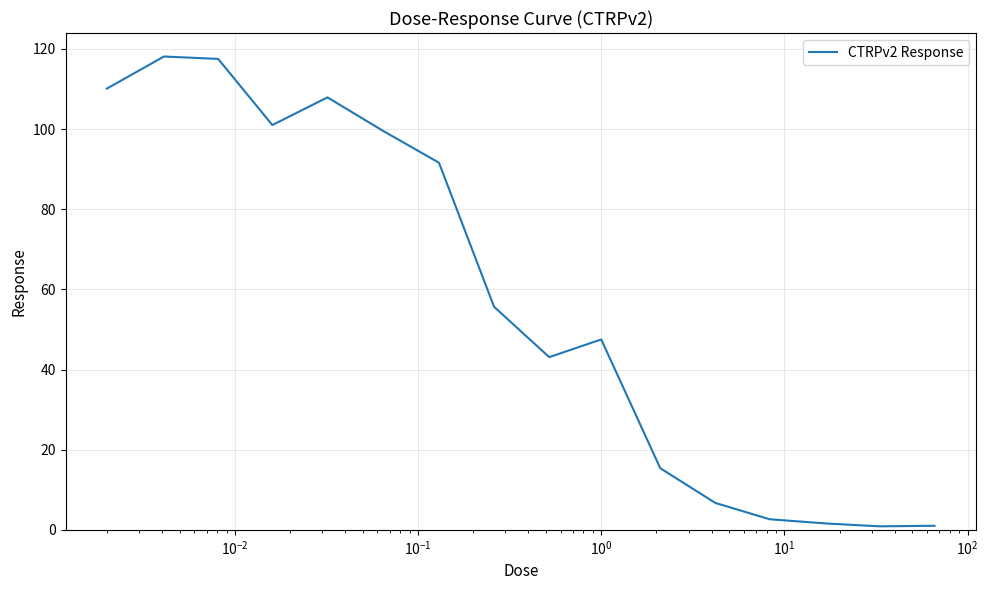

What is the difference between the maximum and minimum values?

117.2